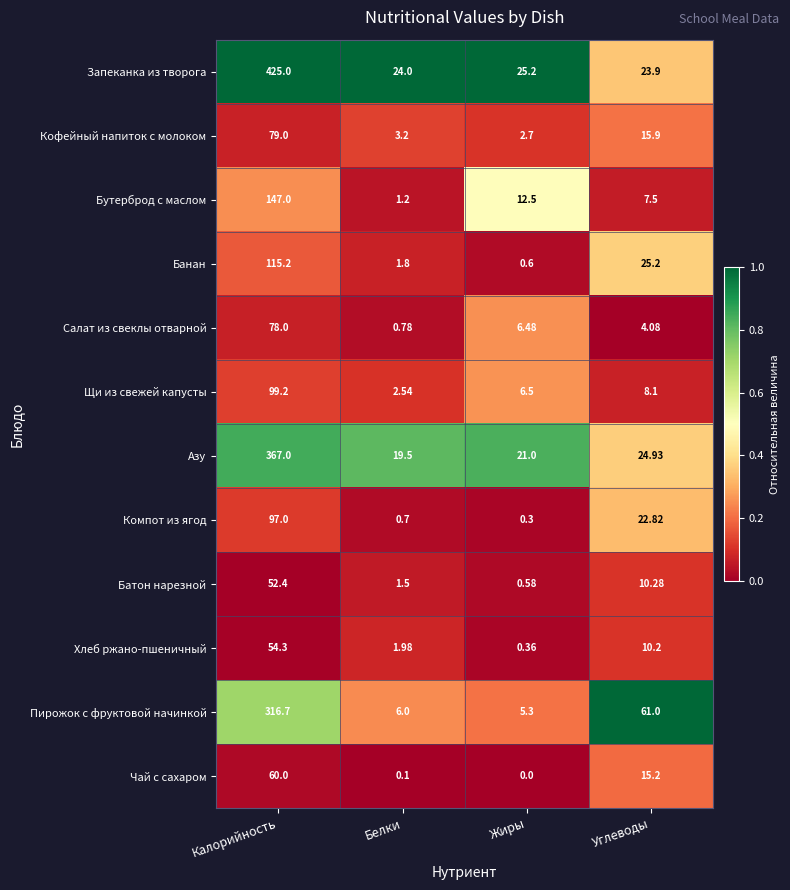

At which category does the chart reach its peak across all series?

Калорийность